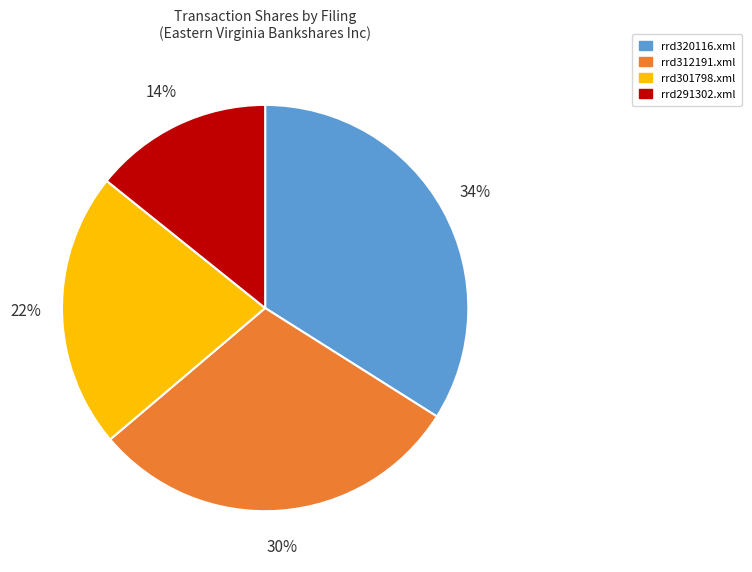

True or false: rrd301798.xml accounts for 22% of the total.

True